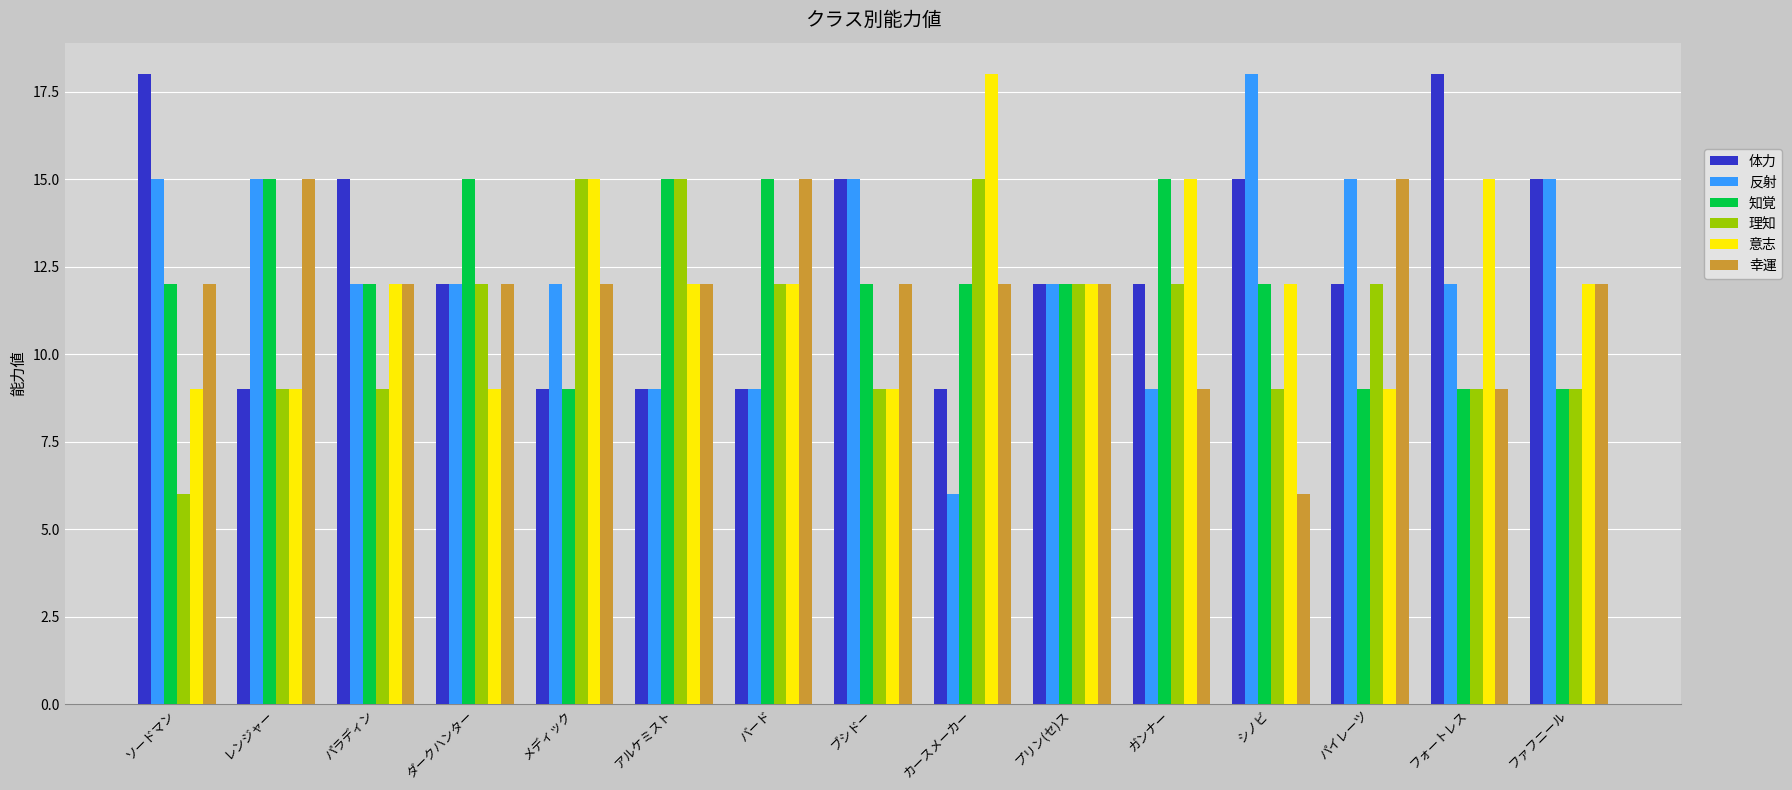

Which series changed the most between シノビ and パイレーツ?

幸運